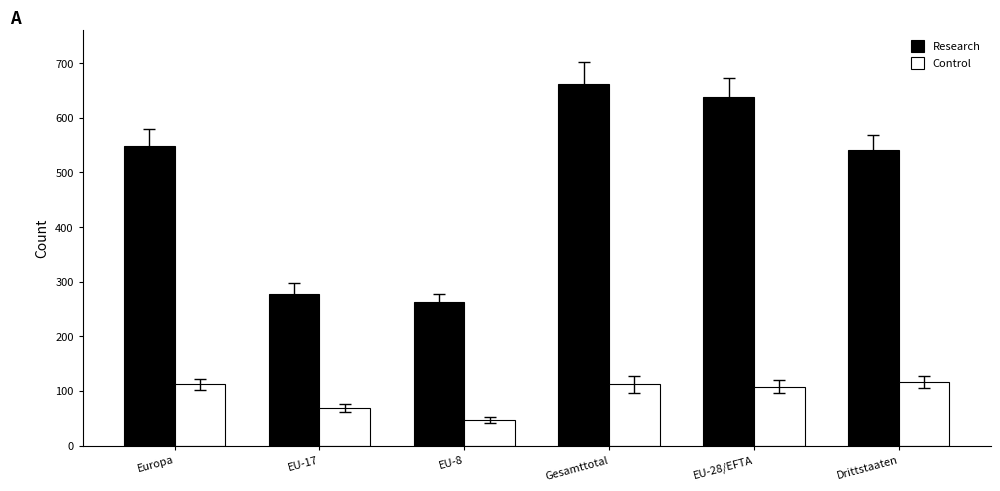

Is the value of Control at EU-28/EFTA greater than the value of Research at Europa?

No